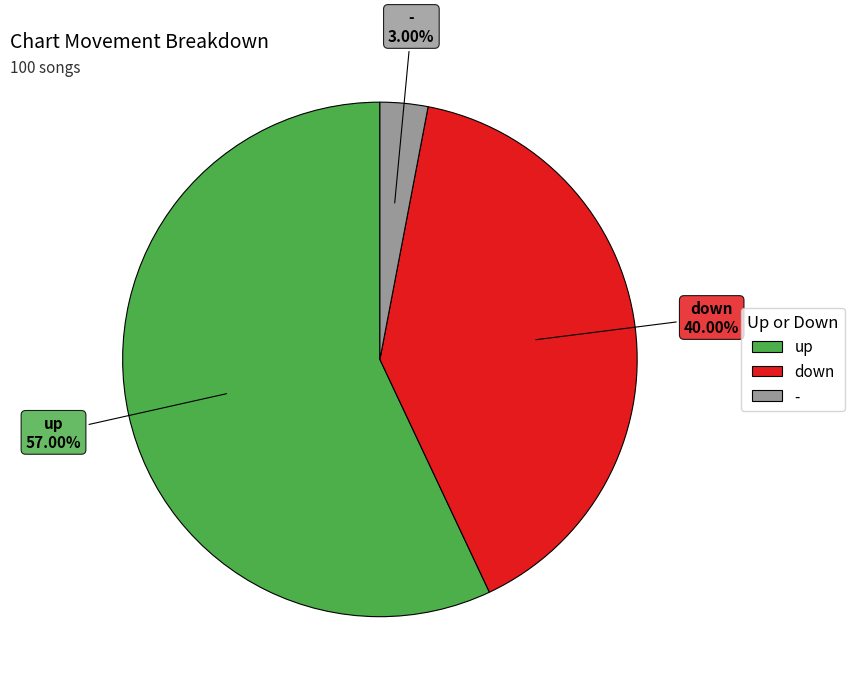

What is the smallest slice in the pie chart?

-